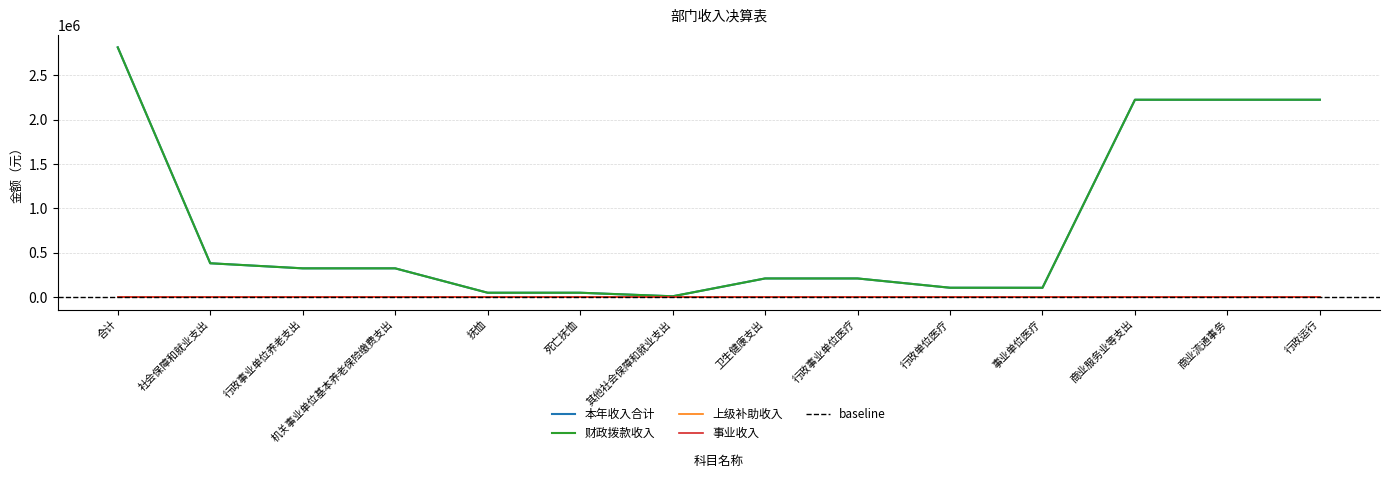

Is the value of 财政拨款收入 at 行政事业单位养老支出 greater than the value of 本年收入合计 at 机关事业单位基本养老保险缴费支出?

No